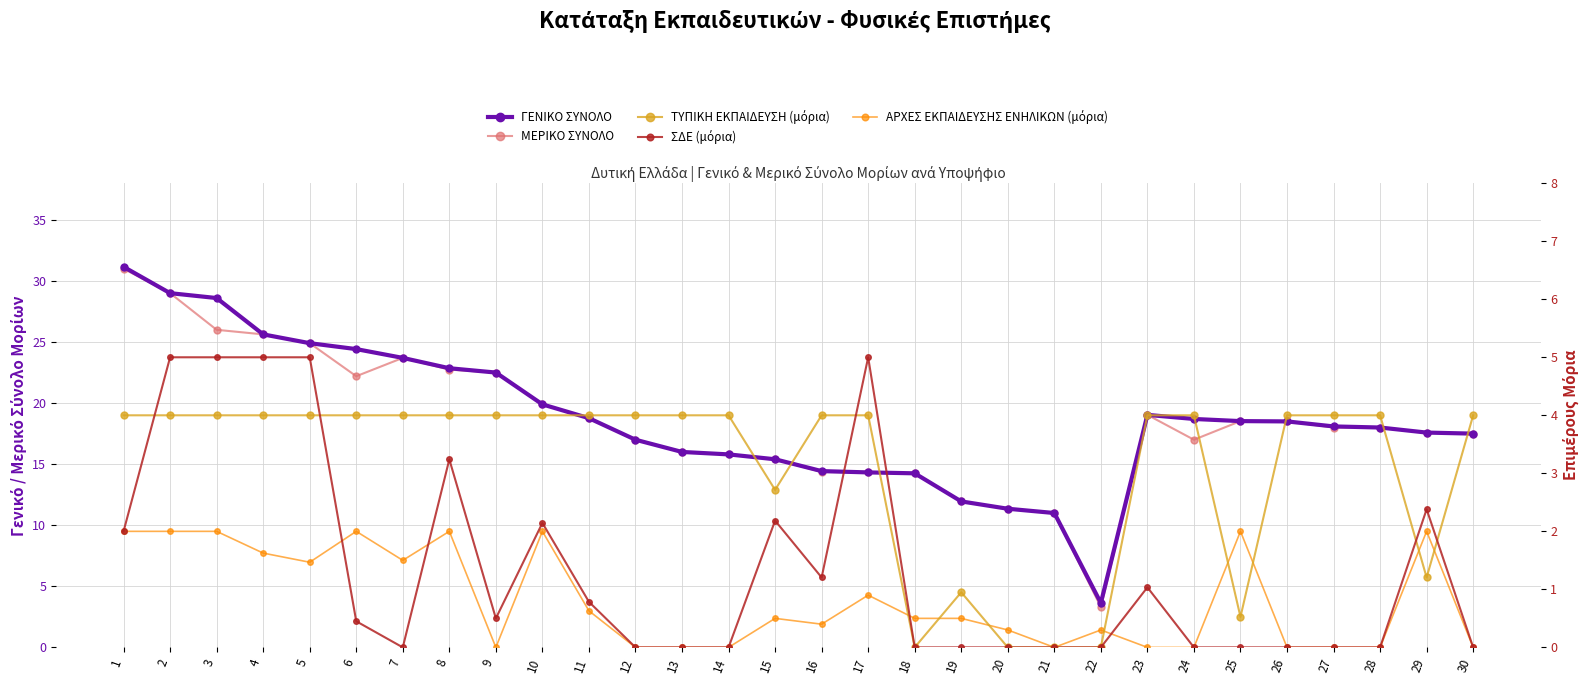

Between 28 and 30, which series saw the biggest shift?

ΓΕΝΙΚΟ ΣΥΝΟΛΟ